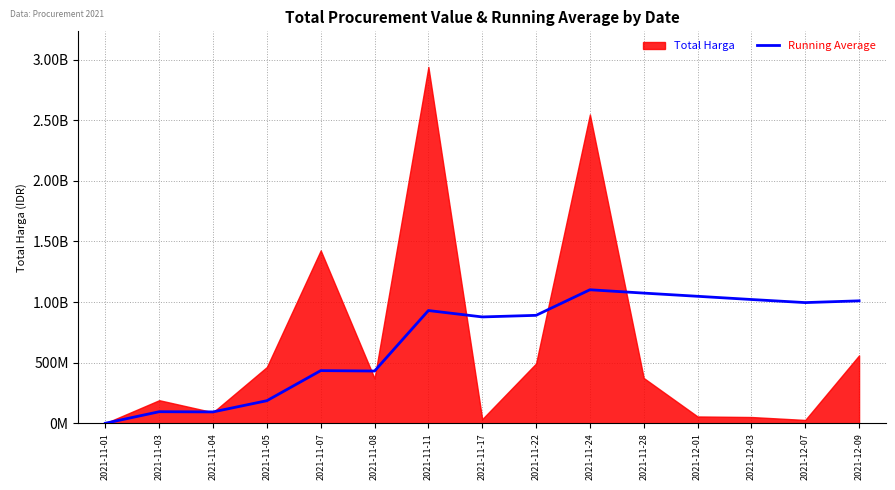

Is it true that the value at 2021-11-01 is 333600?

True